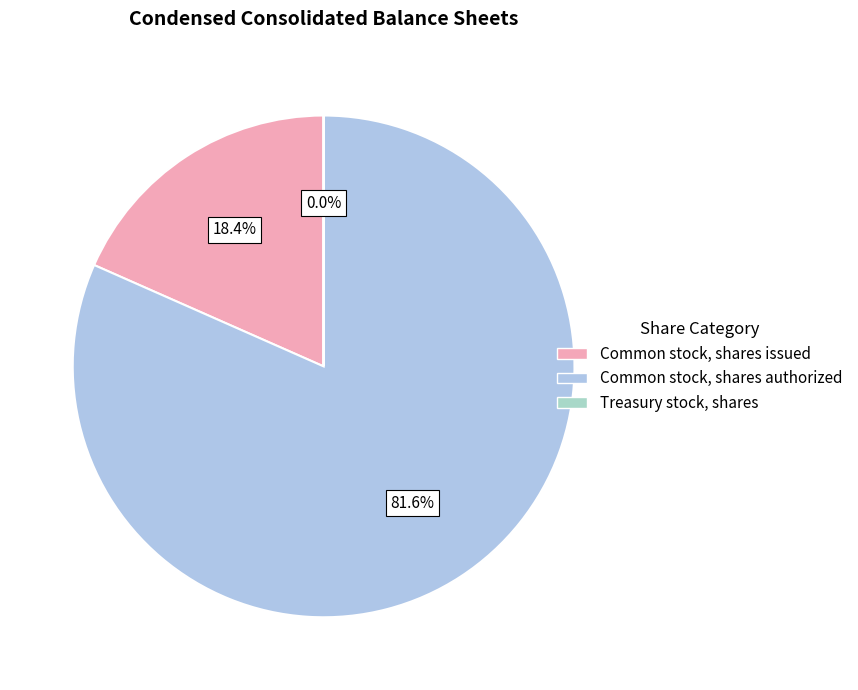

To the nearest percent, what is the average slice percentage?

33%